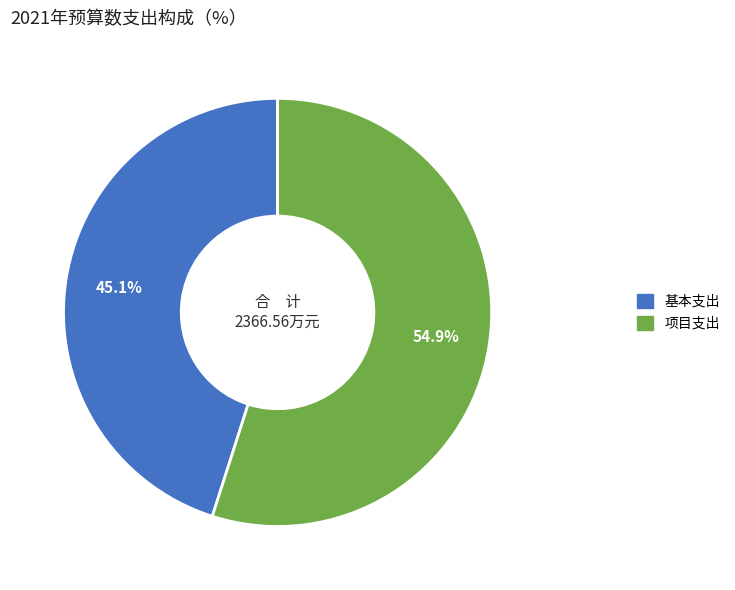

Which slice represents more than half of the pie?

项目支出